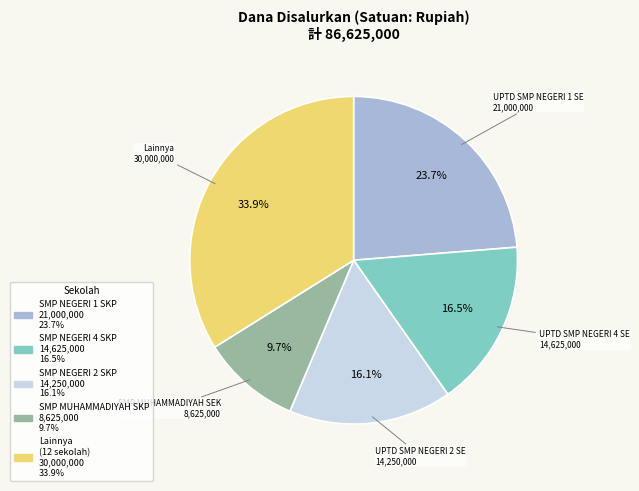

Is there a majority slice in this chart?

No